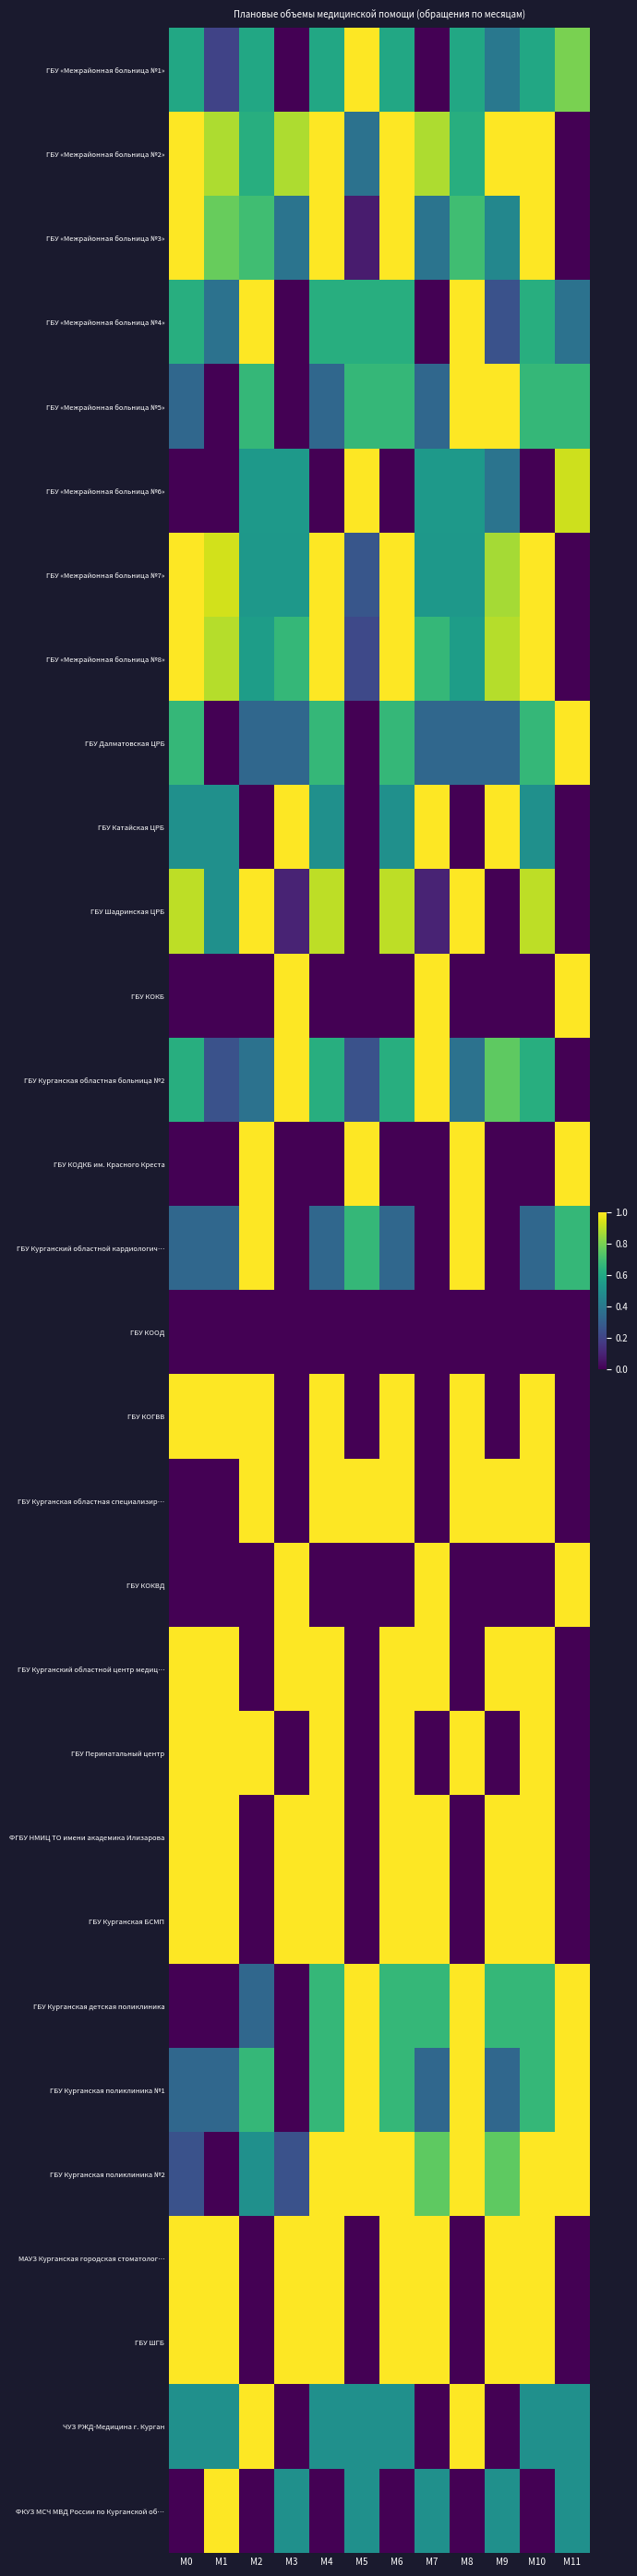

At how many categories does at least one series exceed 0?

12